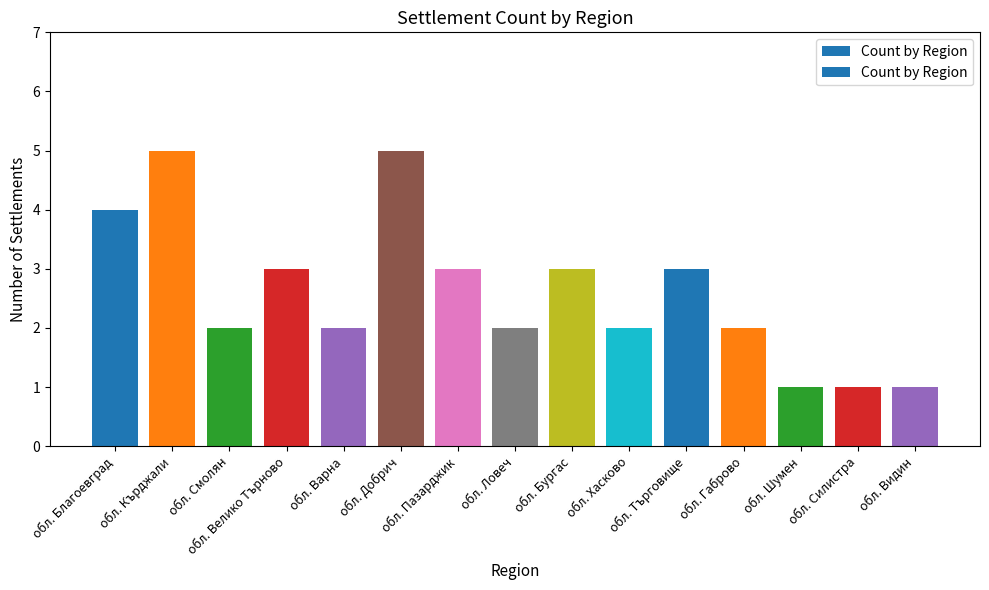

What is the smallest value displayed?

1